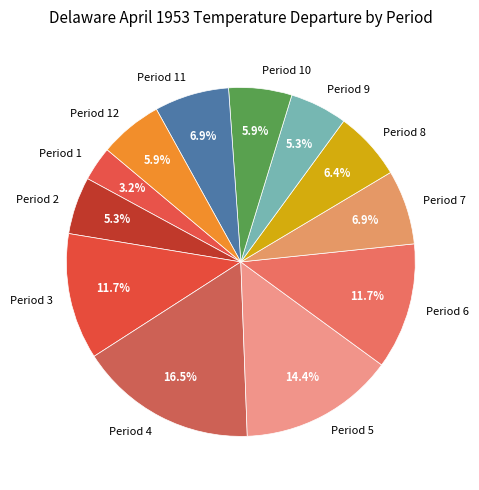

Is Period 11 the majority of the pie?

No